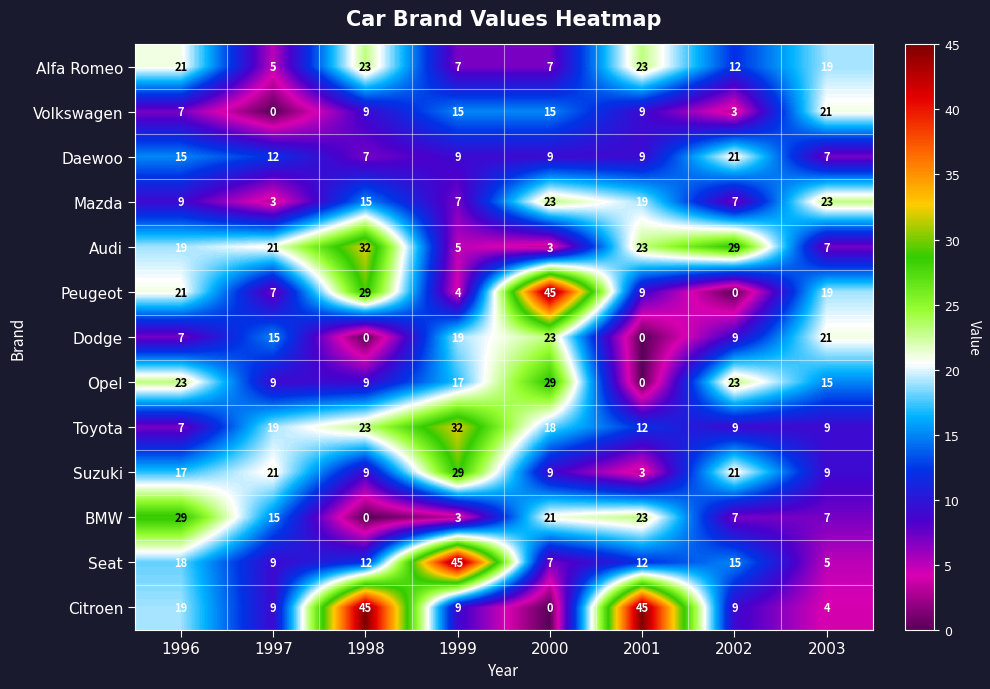

What is the sum of the BMW values at 2003 and 1998?

7